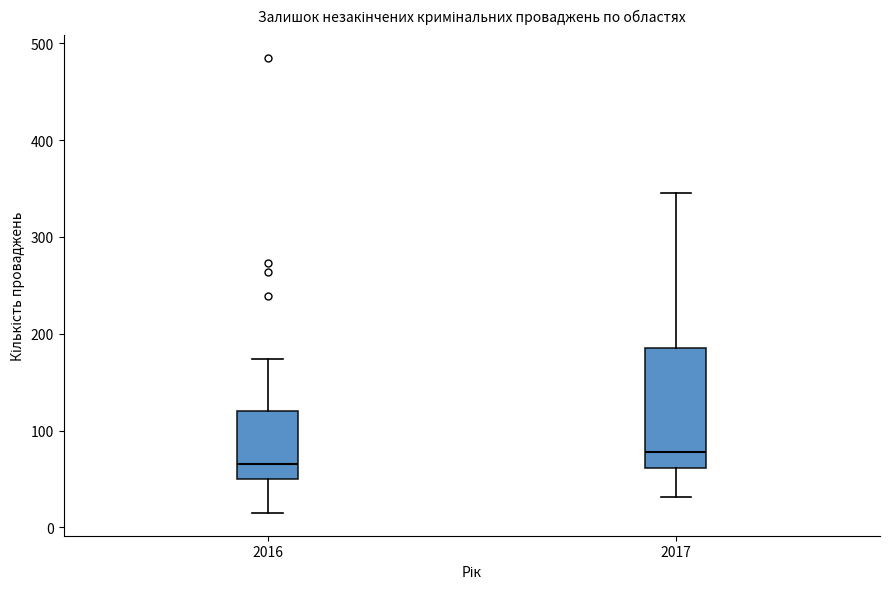

Which box is the tallest, from its lower edge to its upper edge?

2017